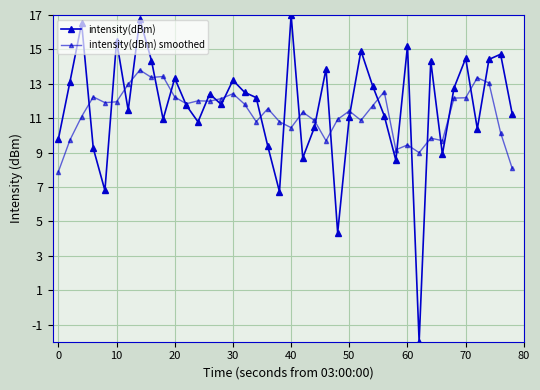

Does the chart have visible grid lines?

Yes